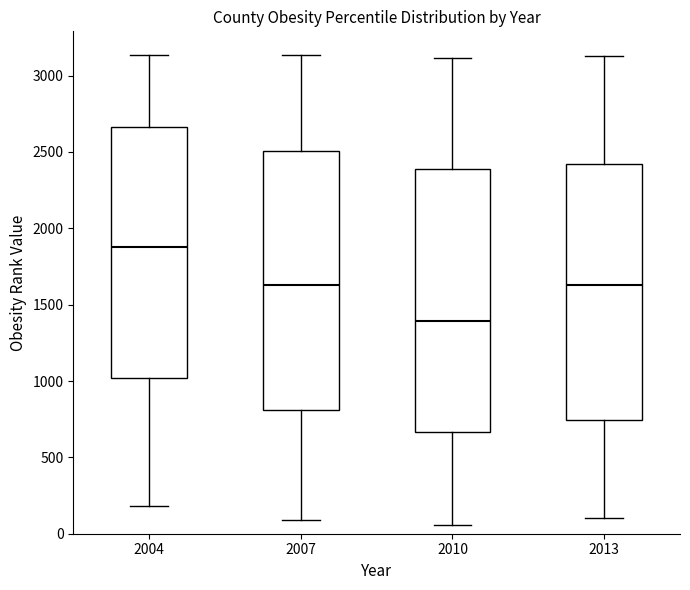

Reading left to right, read every box against the y-axis: the position of its median line, the range the box covers, and the ends of its whiskers. The values are not printed on the chart, so give them approximately, as read against the axis.

2004: median 1900, box 1000 to 2650, whiskers 200 to 3150
2007: median 1650, box 800 to 2500, whiskers 100 to 3150
2010: median 1400, box 650 to 2400, whiskers 50 to 3100
2013: median 1650, box 750 to 2400, whiskers 100 to 3150